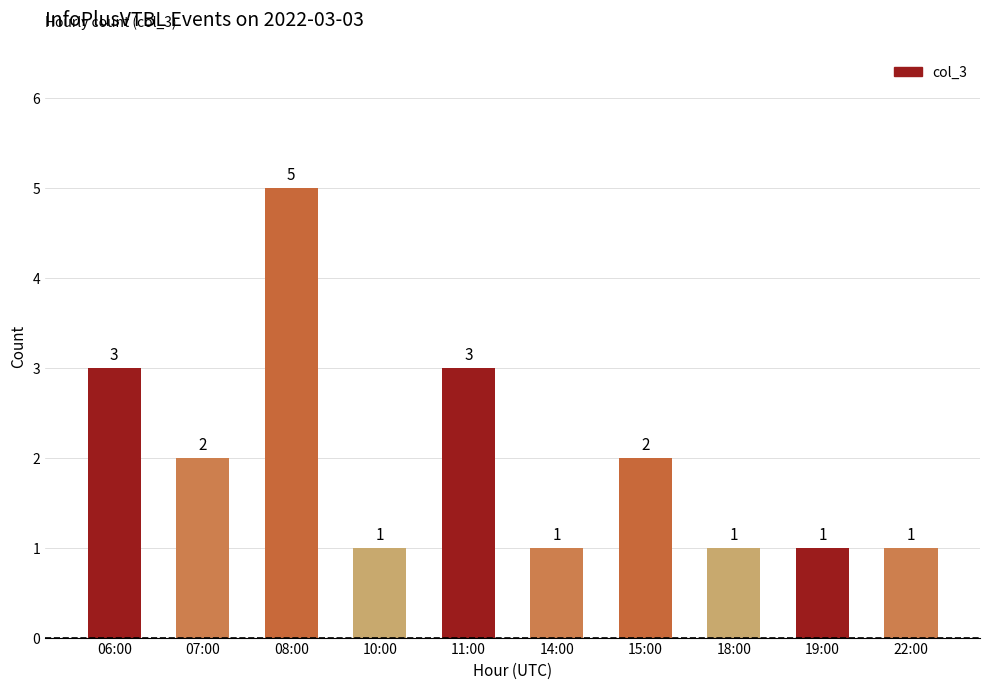

What position from the right is 22:00?

1